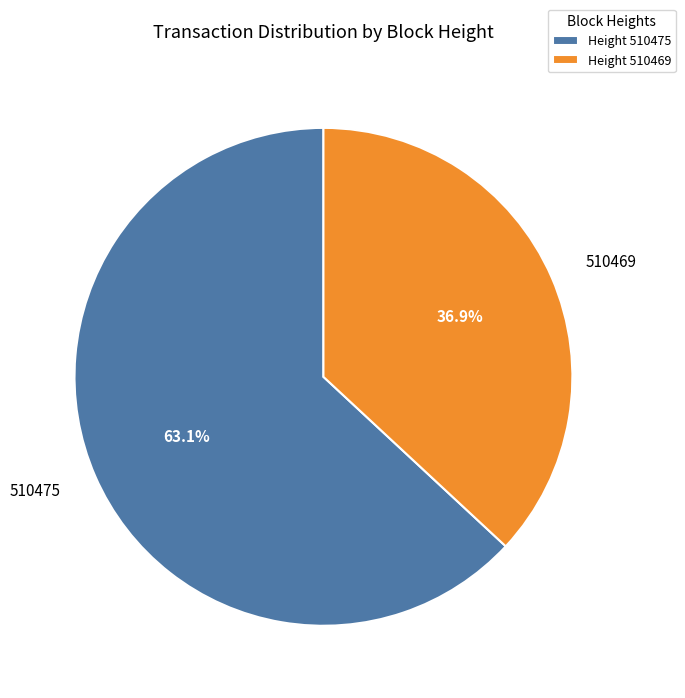

Count the number of slices in the pie.

2